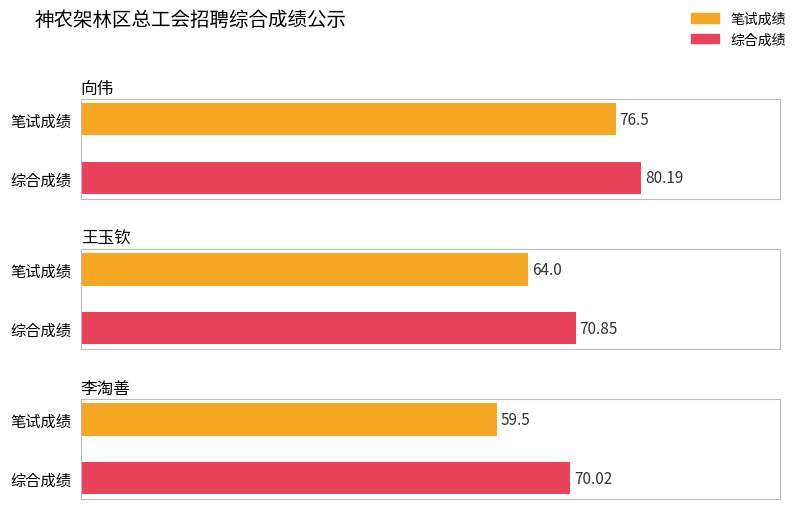

Which series has the largest range (max minus min)?

笔试成绩